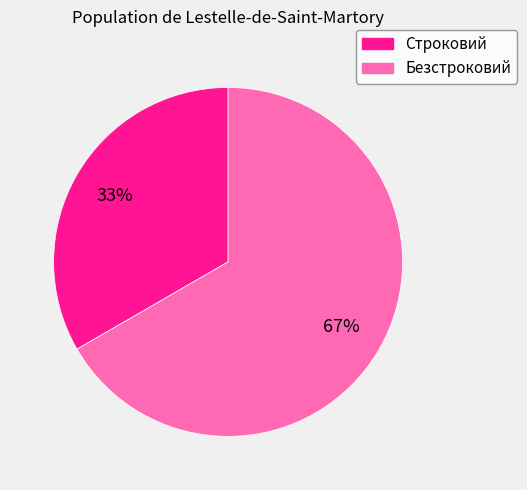

How many slices are in this pie chart?

2